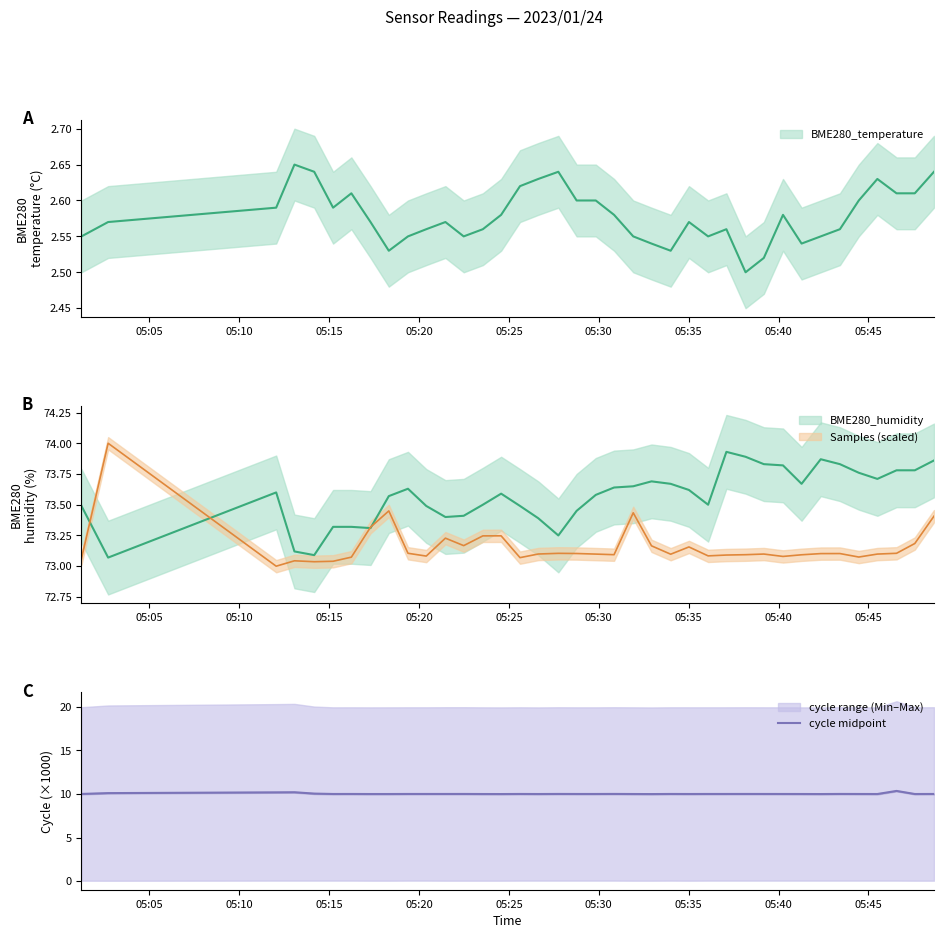

How many points are lower than both their immediate neighbors (excluding endpoints)?

10